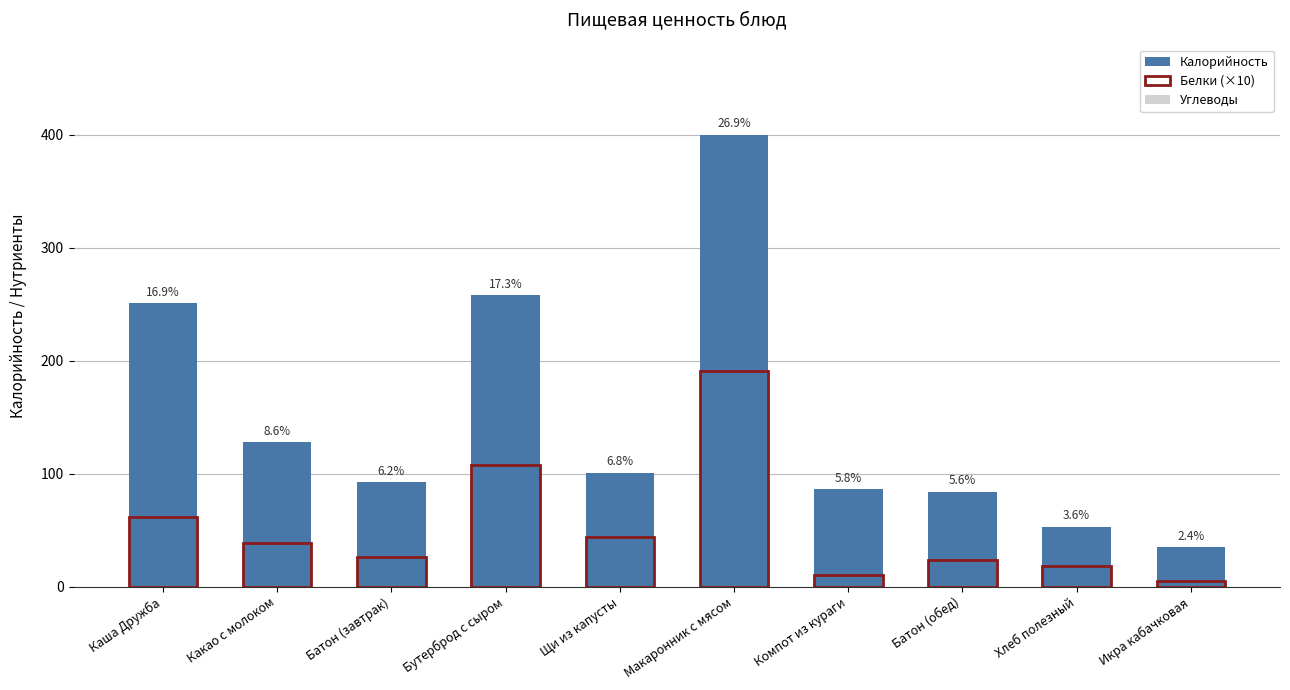

The Углеводы series shows 9.0 at Батон (завтрак). True or false?

False